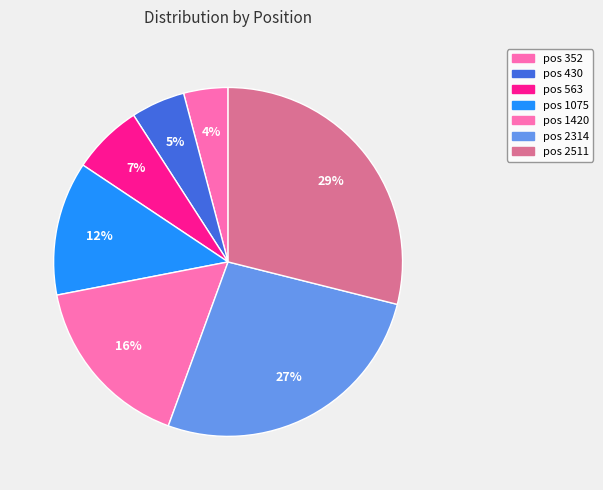

How many segments does this pie chart have?

7